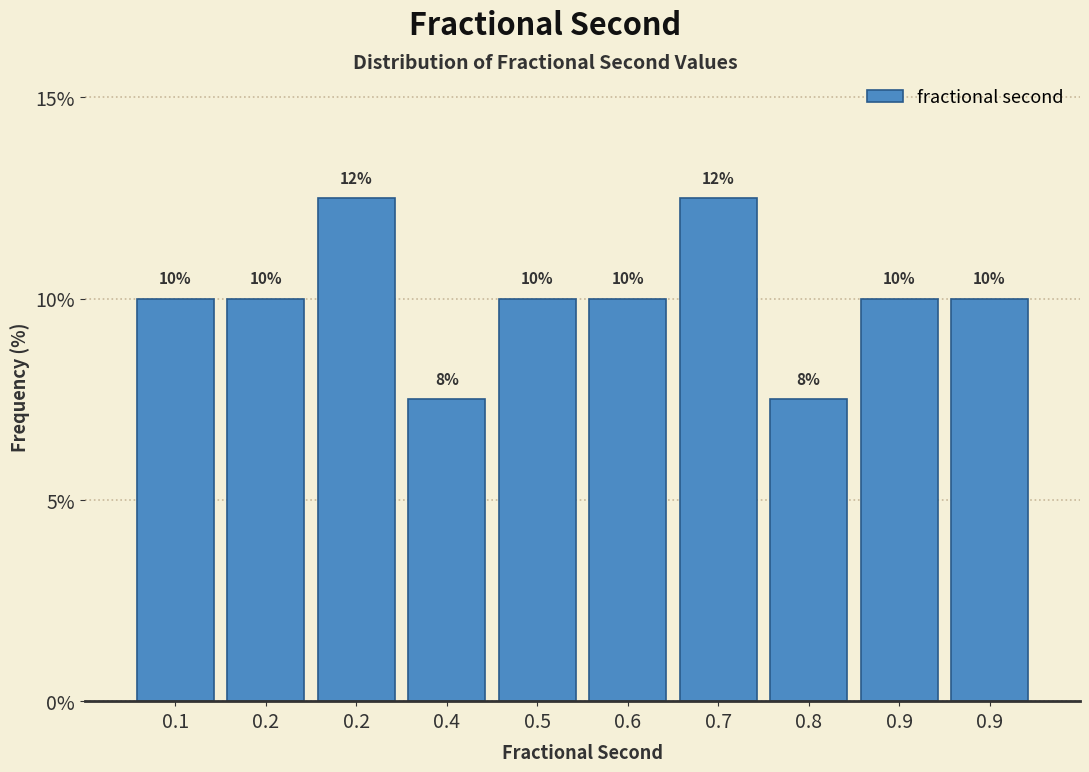

Does the chart contain any negative values?

No